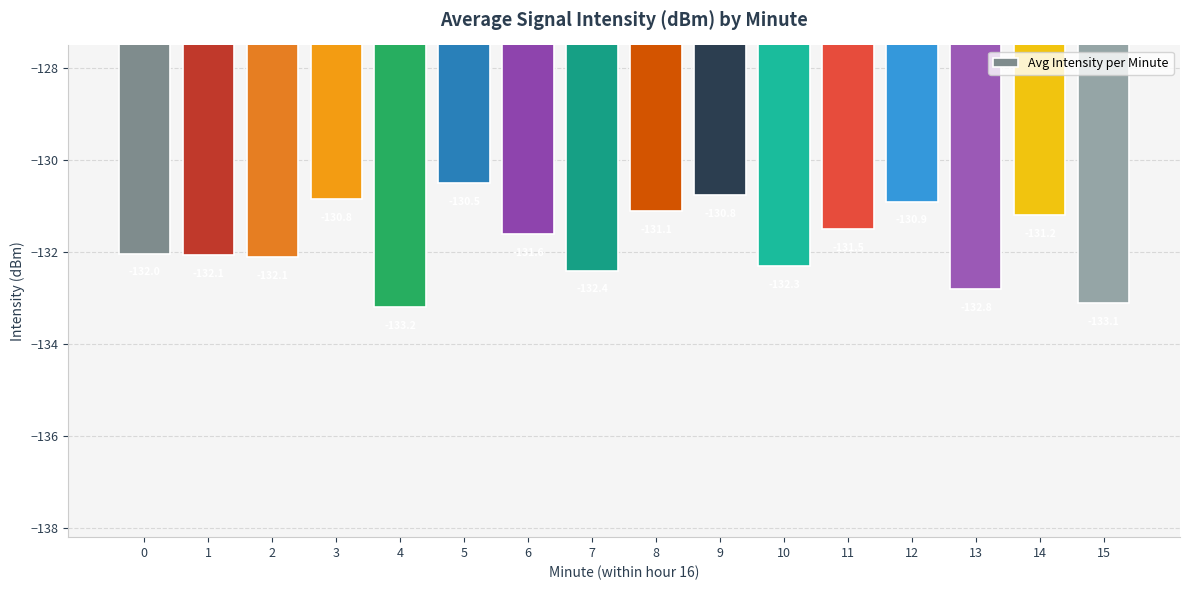

Which category has the lowest value across all series?

4